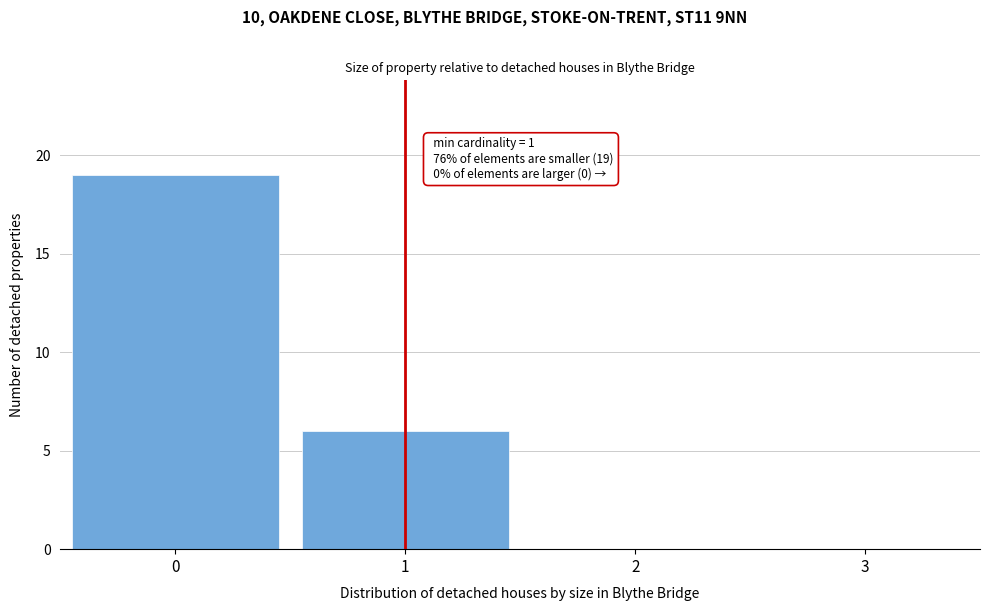

Reading left to right, what are all the values shown in this chart?

0=19	1=6	2=0	3=0